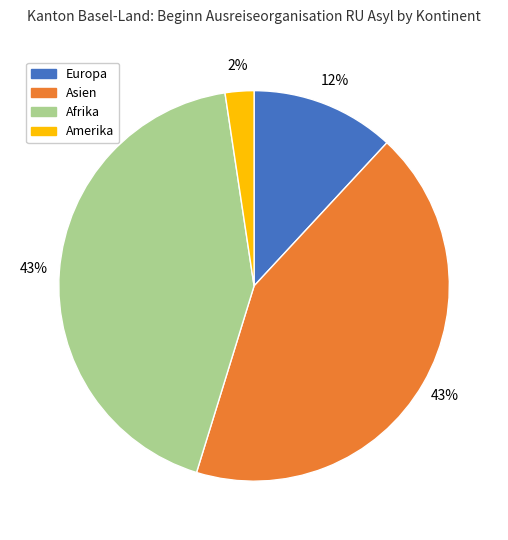

Does Amerika represent more than half of the total?

No